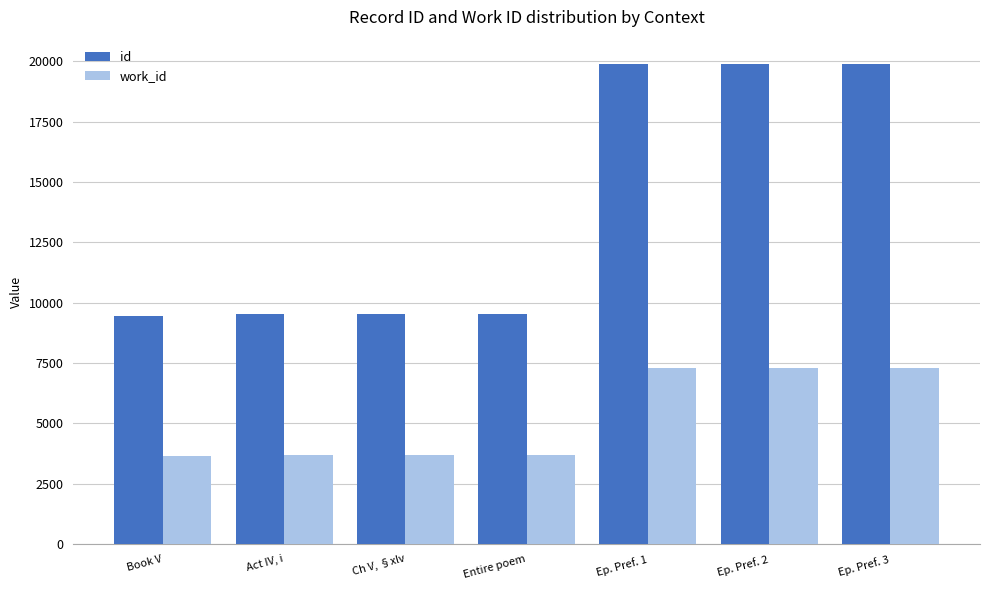

What are all the series names shown in the legend?

id, work_id